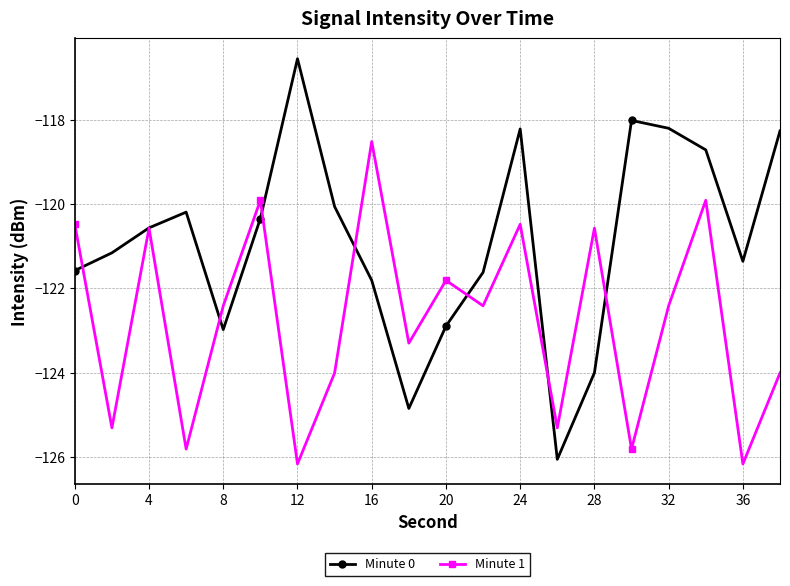

Which series has the largest range (max minus min)?

Minute 0